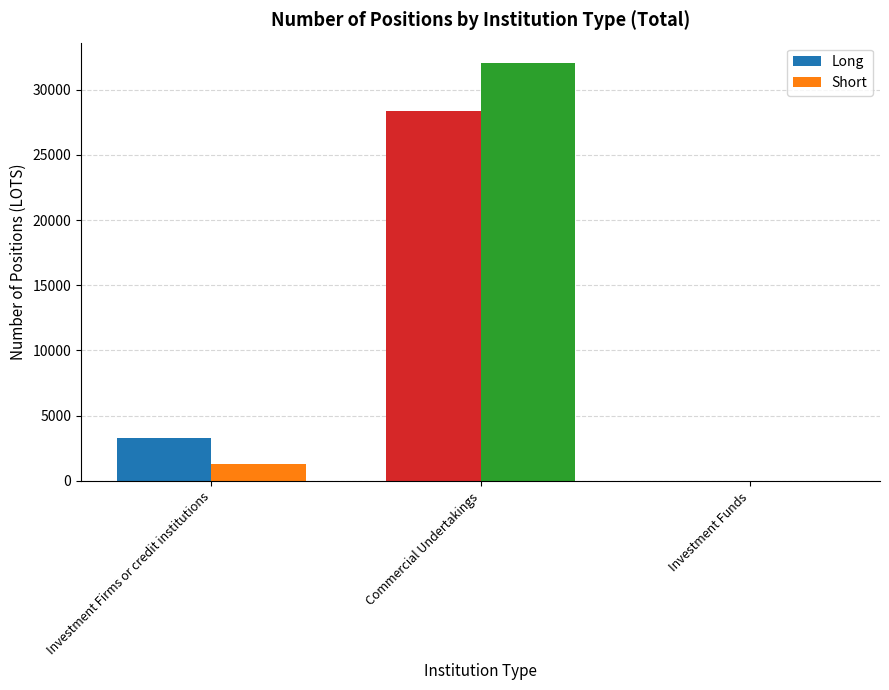

Reading left to right, extract all data points from this chart.

Long: 3295.0	28392.9	0.0
Short: 1320.0	32000.7	0.0